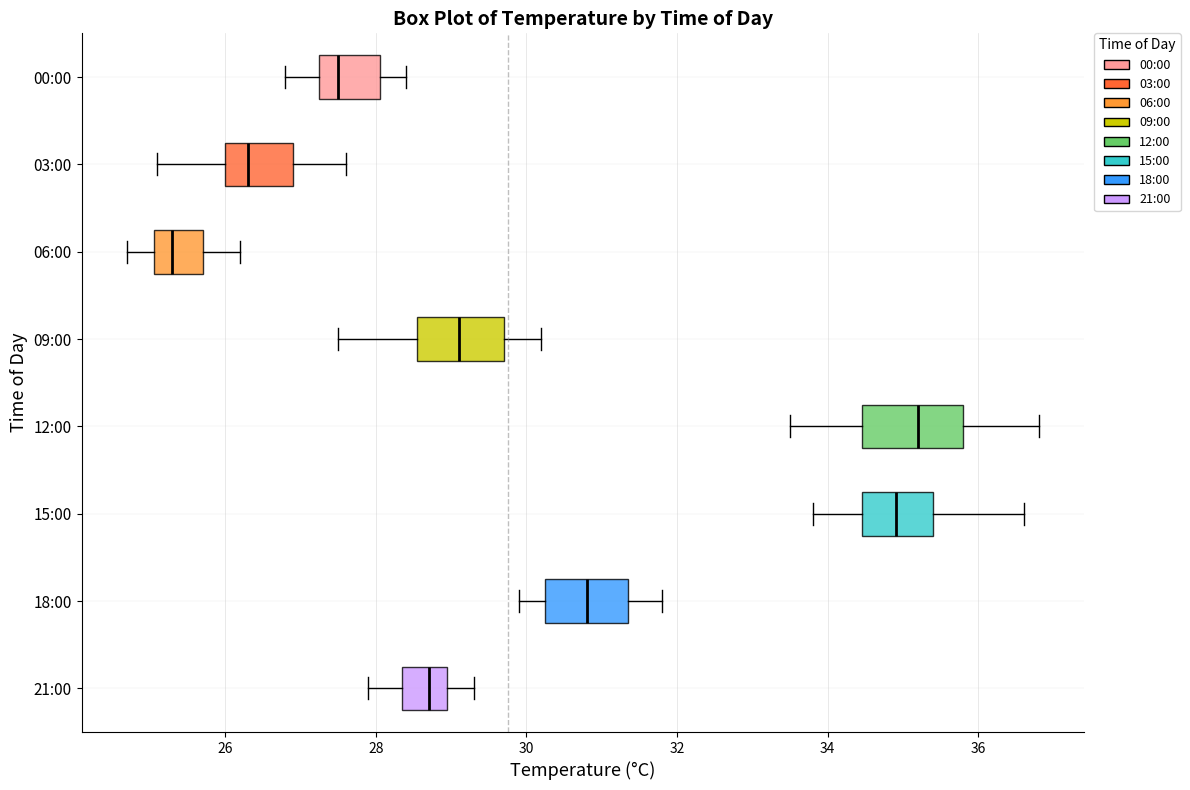

Which box's median line is the furthest to the right?

12:00